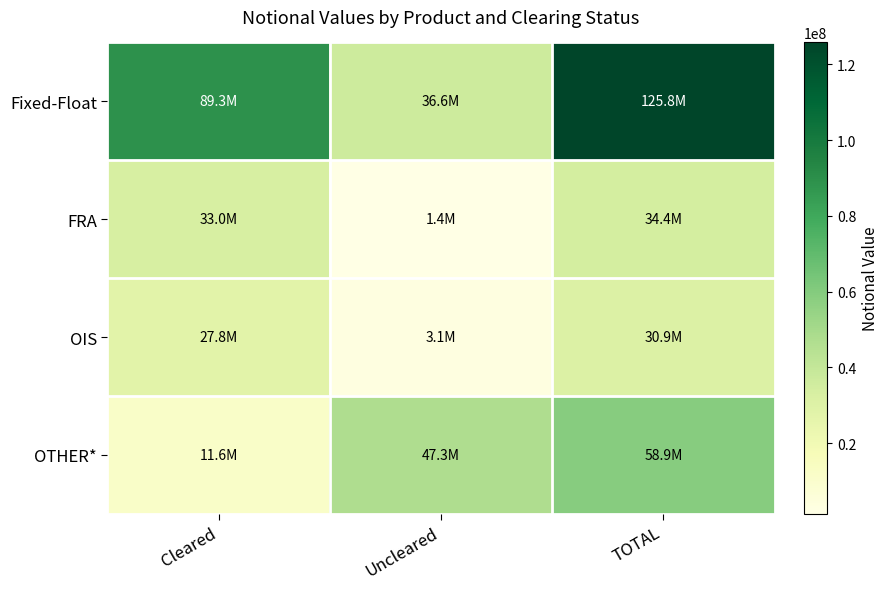

Rank the series by their maximum value, from lowest to highest.

OIS, FRA, OTHER*, Fixed-Float